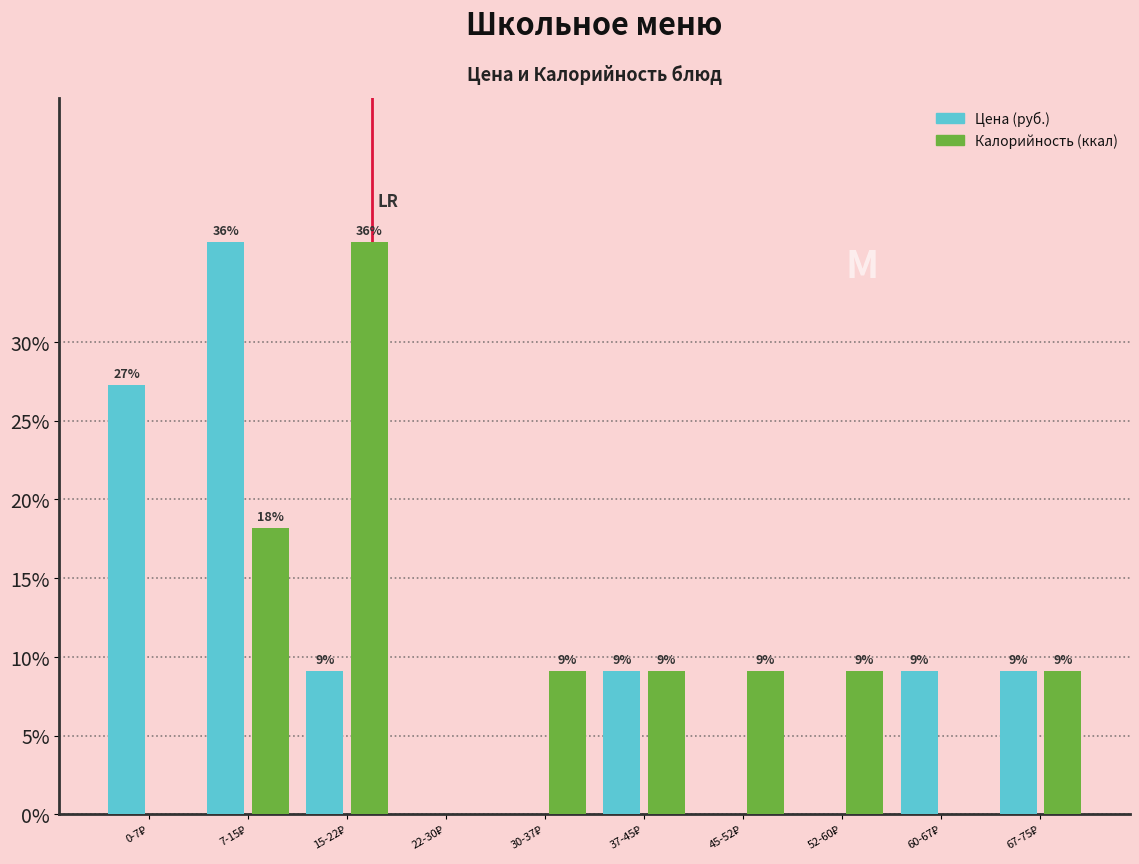

How many groups of bars are there?

10